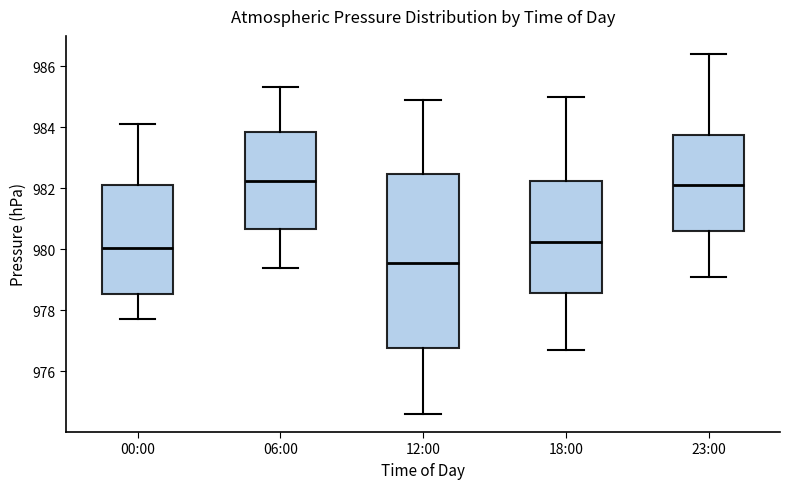

Reading left to right, transcribe this box plot: for each box, give where its median line is, the range the box spans, and where its two whiskers end, as read against the y-axis. The values are not printed on the chart, so give them approximately, as read against the axis.

00:00: median 980.0, box 978.6 to 982.2, whiskers 977.8 to 984.2
06:00: median 982.2, box 980.6 to 983.8, whiskers 979.4 to 985.4
12:00: median 979.6, box 976.8 to 982.4, whiskers 974.6 to 985.0
18:00: median 980.2, box 978.6 to 982.2, whiskers 976.8 to 985.0
23:00: median 982.2, box 980.6 to 983.8, whiskers 979.2 to 986.4